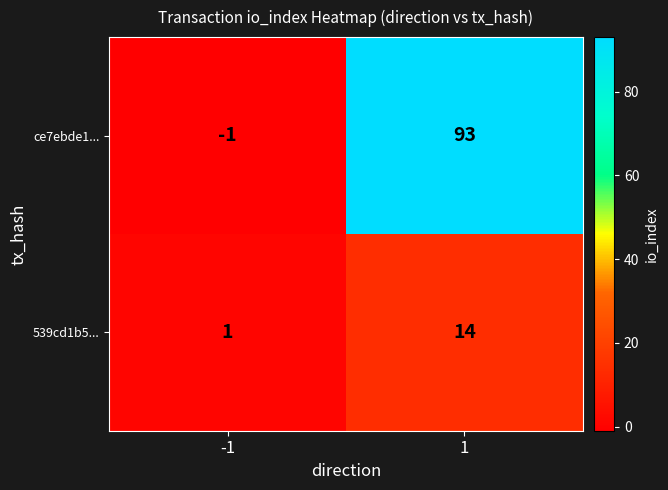

At 1, list the series in order from smallest to largest.

539cd1b5..., ce7ebde1...